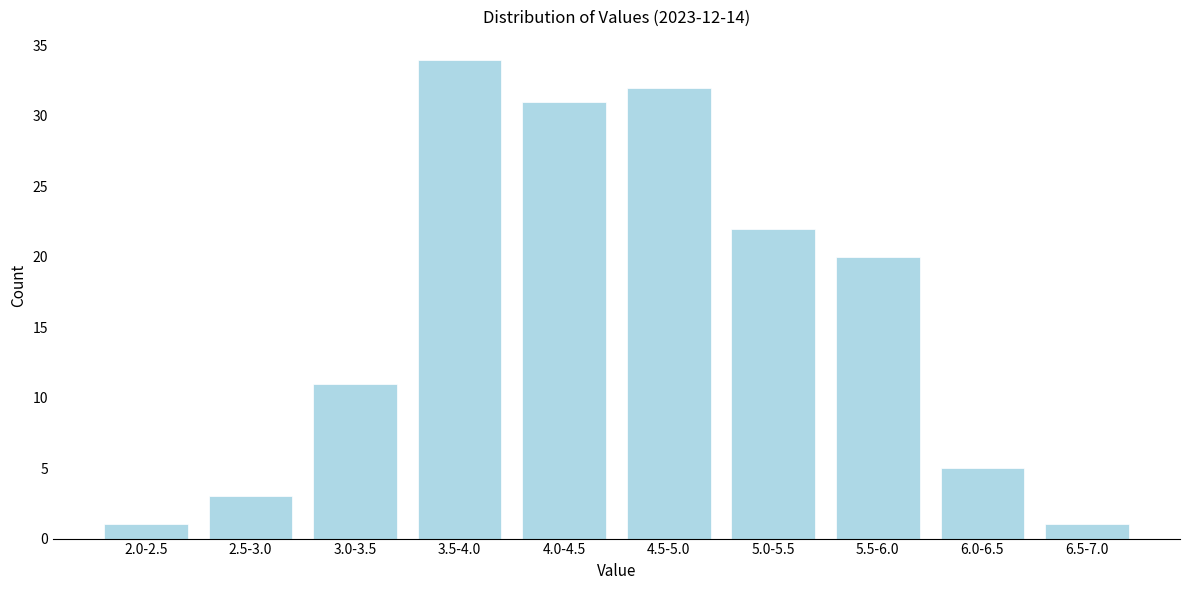

Reading right to left, list all the values displayed in this chart.

1	5	20	22	32	31	34	11	3	1